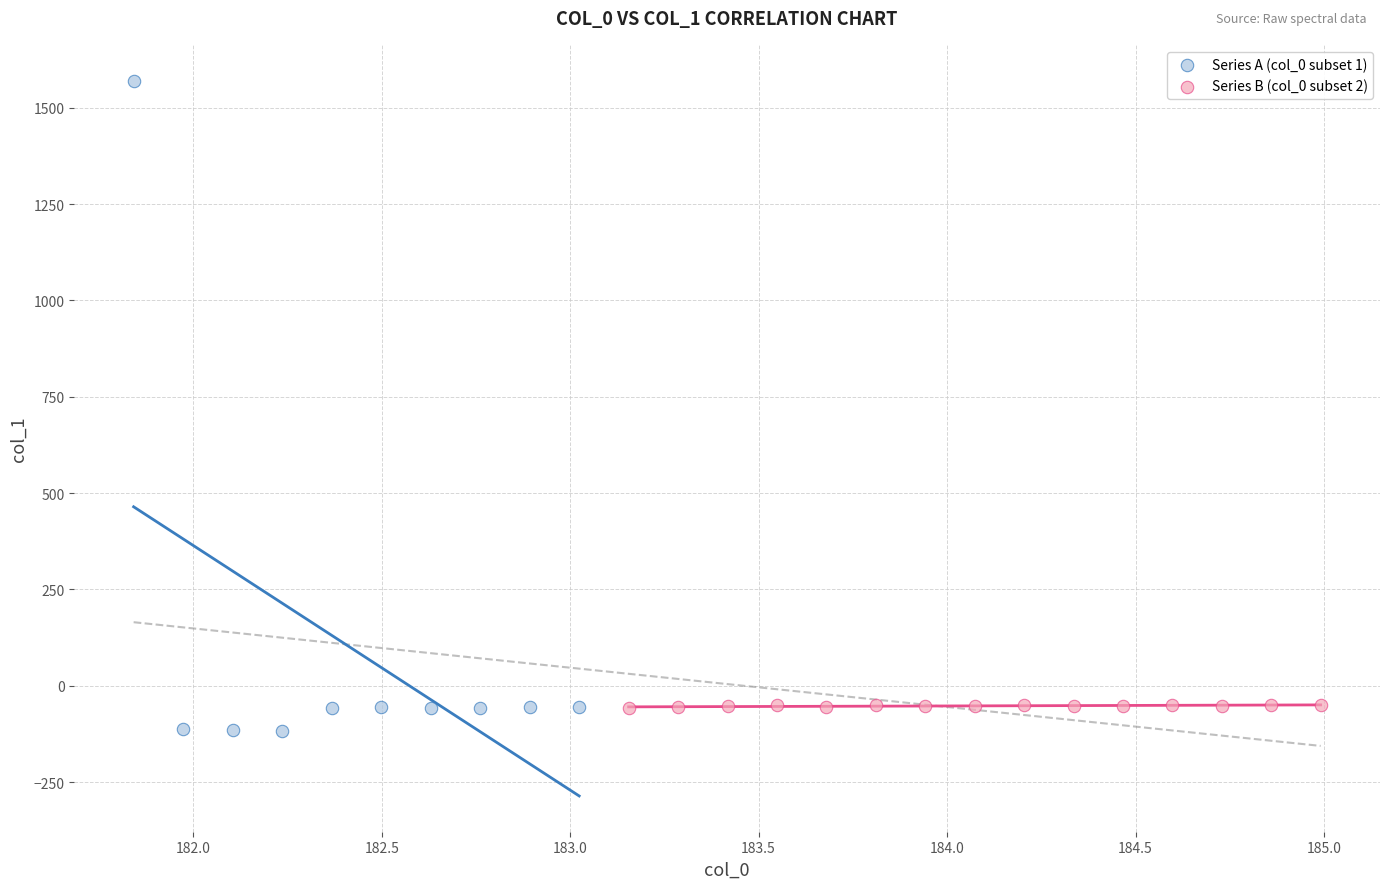

Which series has the widest spread of Y values?

Series A (col_0 subset 1)